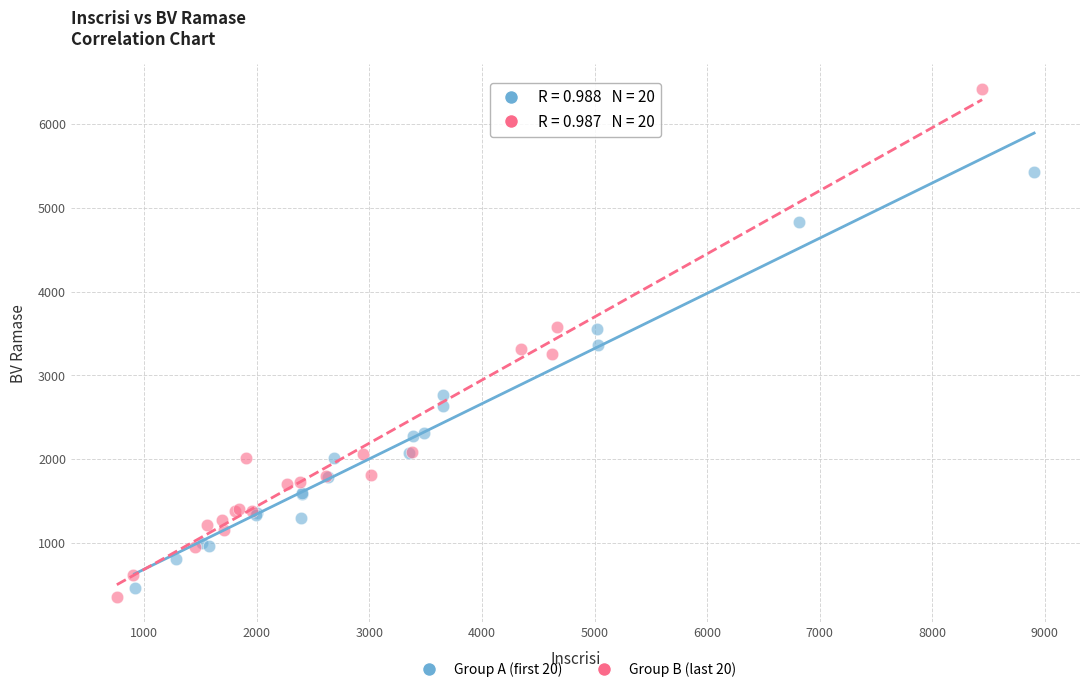

Which series has the largest Y range (max minus min)?

Group B (last 20)